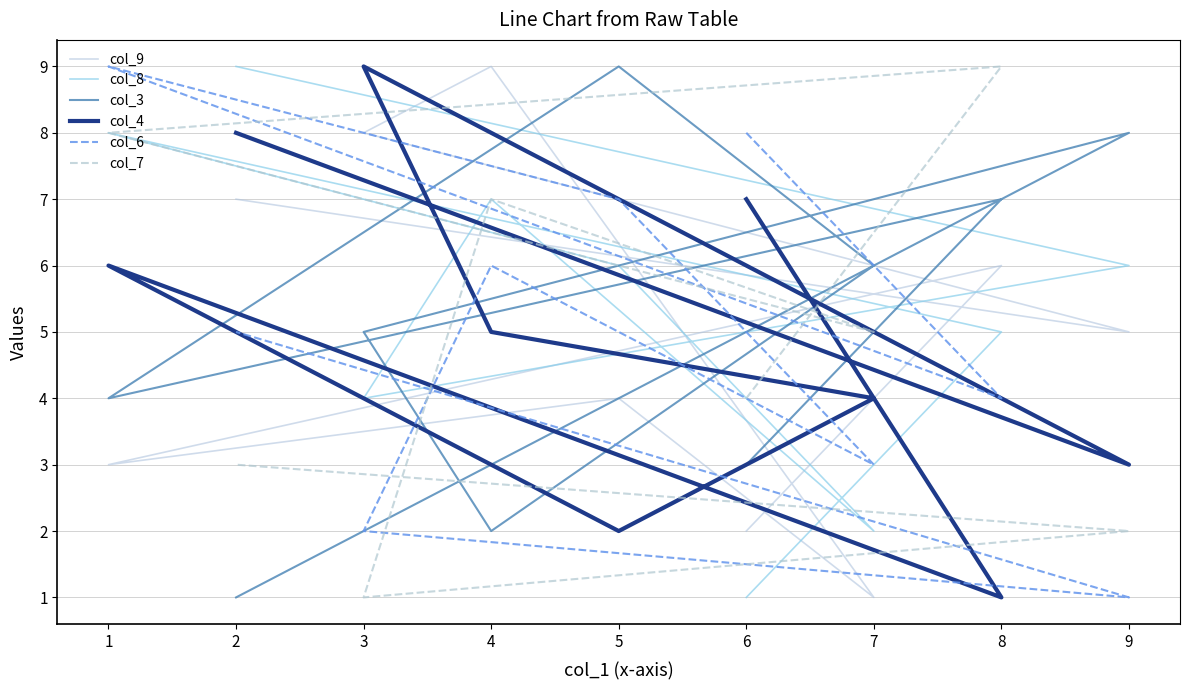

How many col_6 values are between 3 and 7?

5